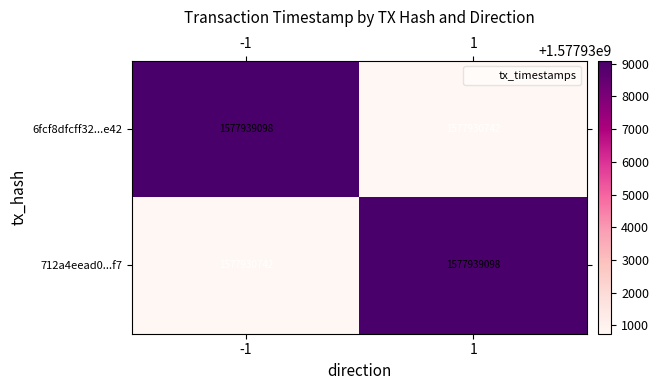

Read the 6fcf8dfcff32...e42 value at 1, to the nearest 100.

1577930700